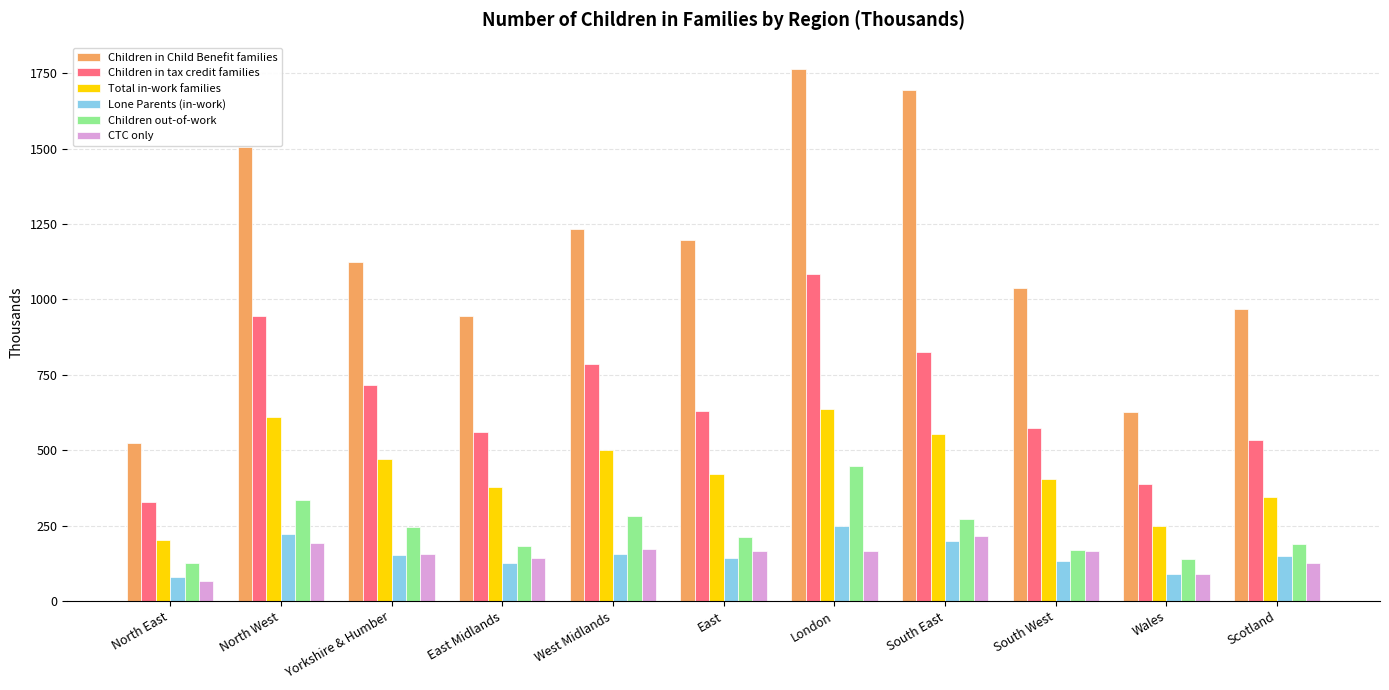

What is the value of the CTC only bar at the 3rd from the left?

156.7